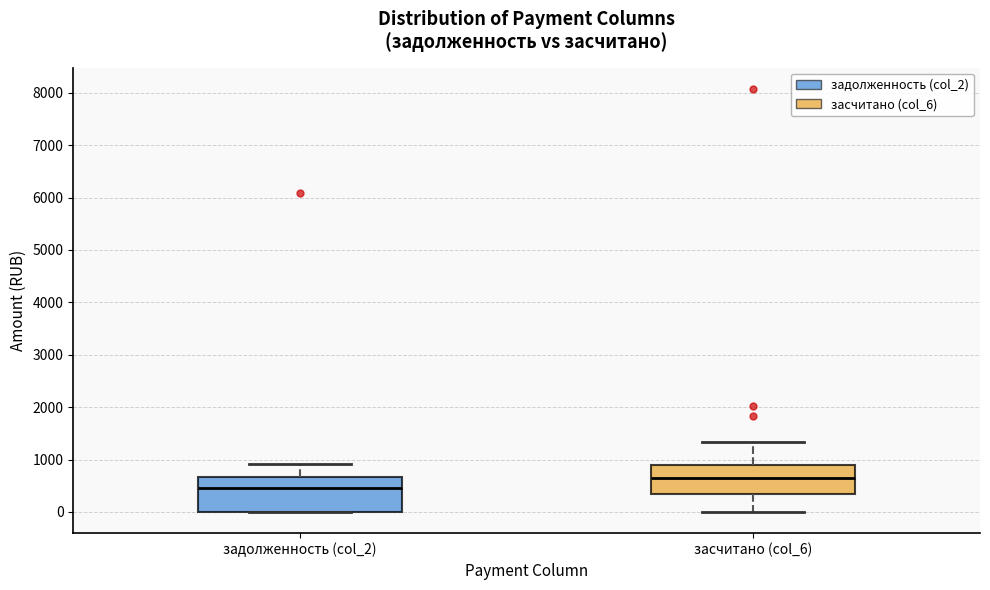

Which box's median line is the lowest?

задолженность (col_2)